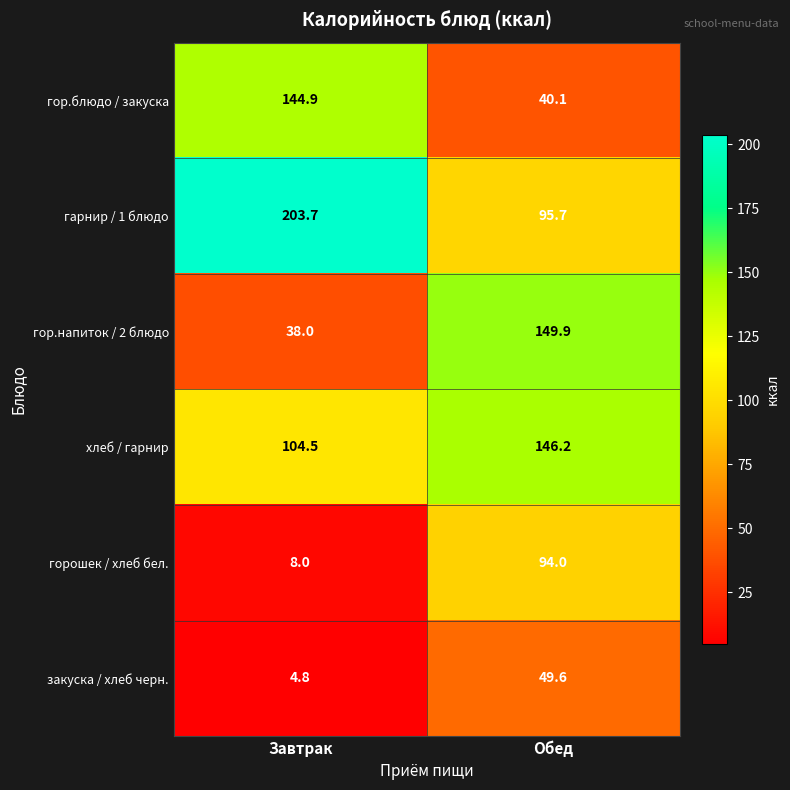

Is it true that закуска / хлеб черн. equals 49.6 at Обед?

True